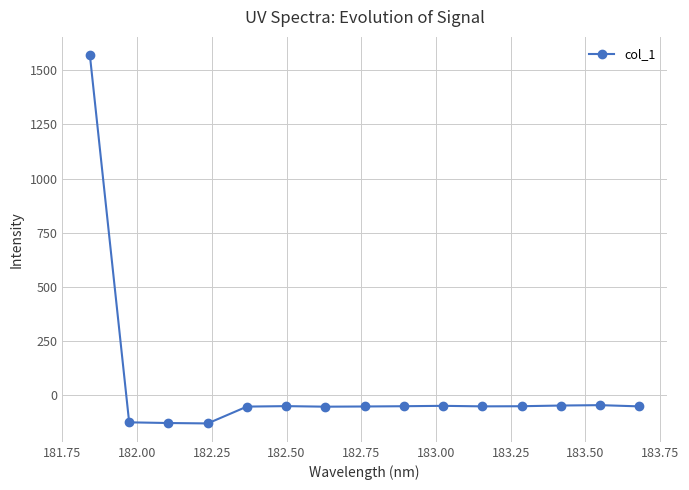

True or false: the data has more than 2 interior local peaks.

True